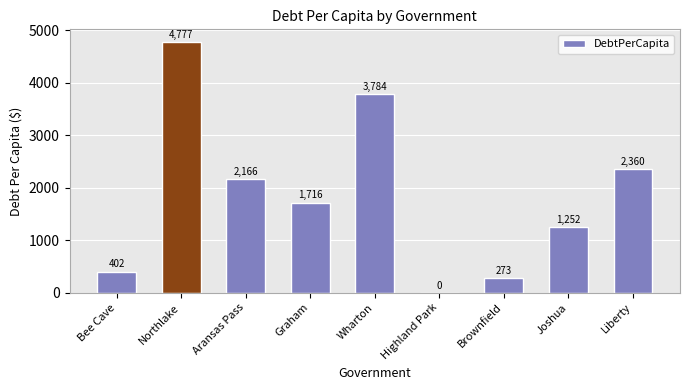

Between Wharton and Brownfield, which is larger?

Wharton